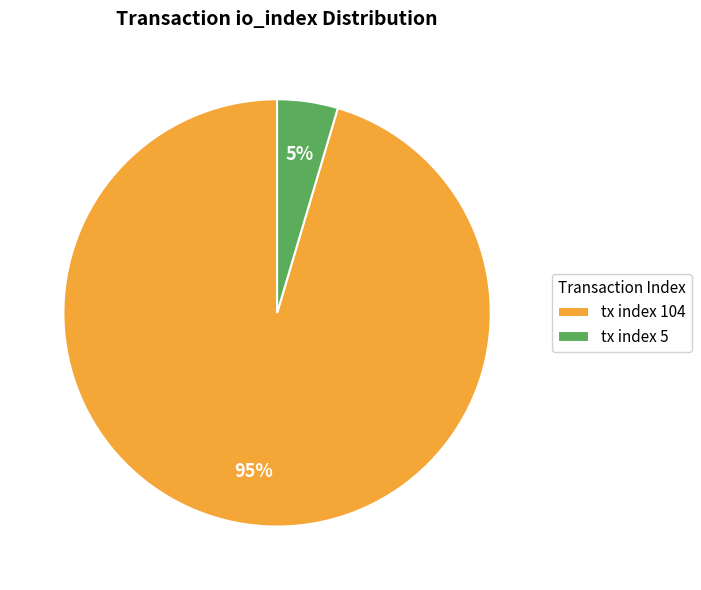

How many segments does this pie chart have?

2